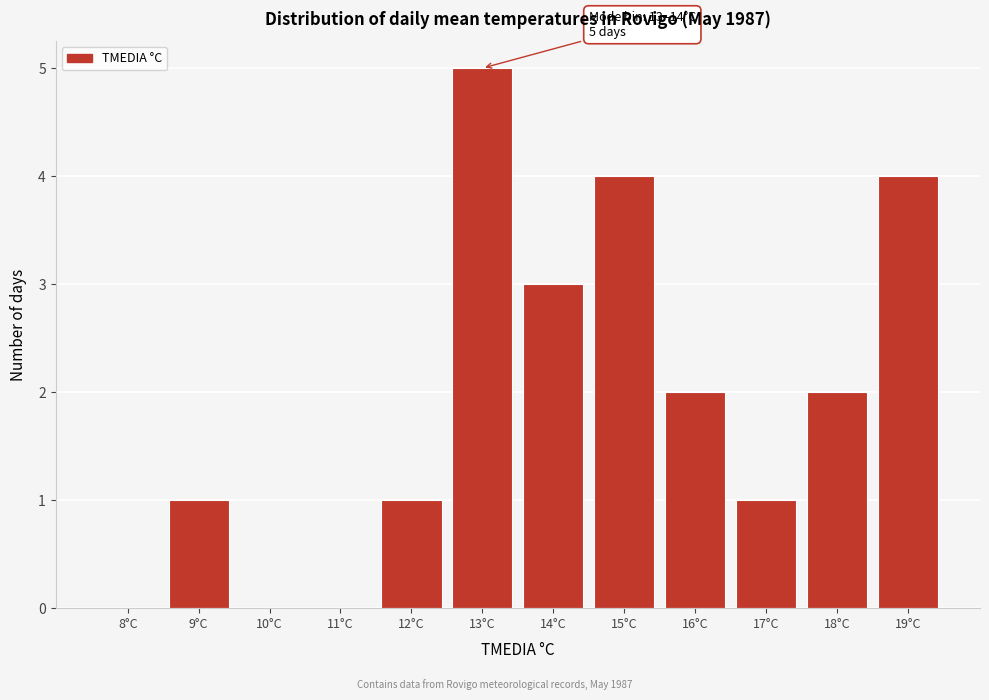

Reading right to left, transcribe all the data shown in this chart.

19°C=4	18°C=2	17°C=1	16°C=2	15°C=4	14°C=3	13°C=5	12°C=1	11°C=0	10°C=0	9°C=1	8°C=0